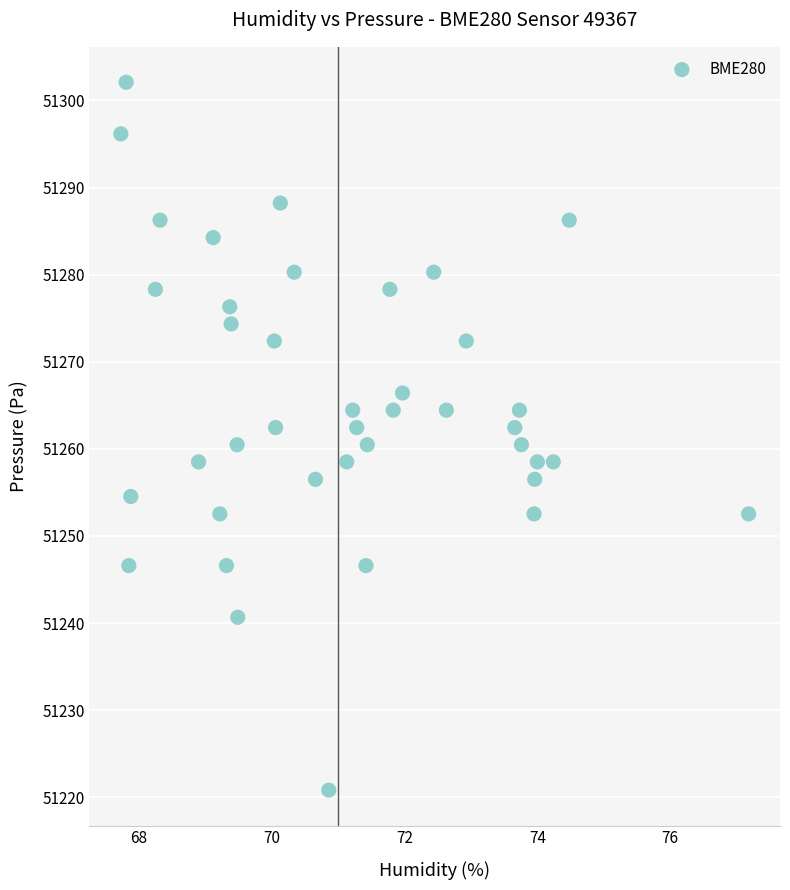

What is the range of X values (max minus min)?

9.5